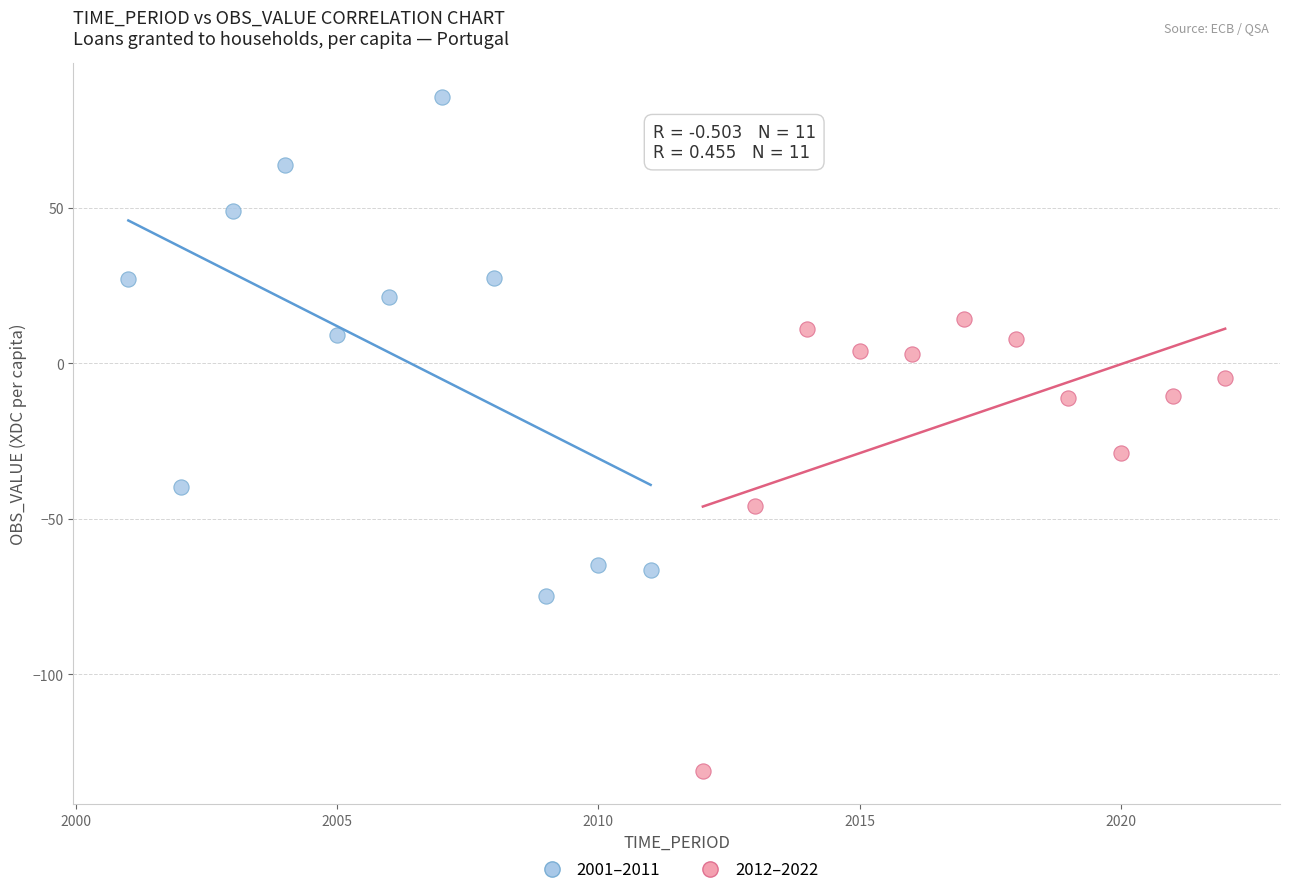

Which series has the largest Y range (max minus min)?

2001–2011